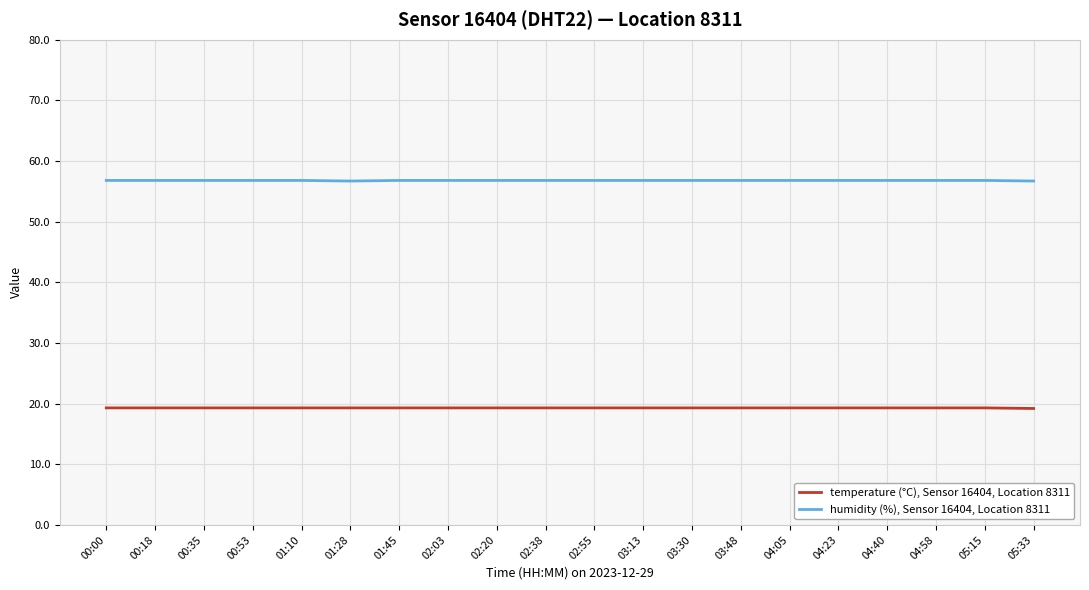

True or false: temperature (°C), Sensor 16404, Location 8311 has a value of 10.4 at 04:58.

False